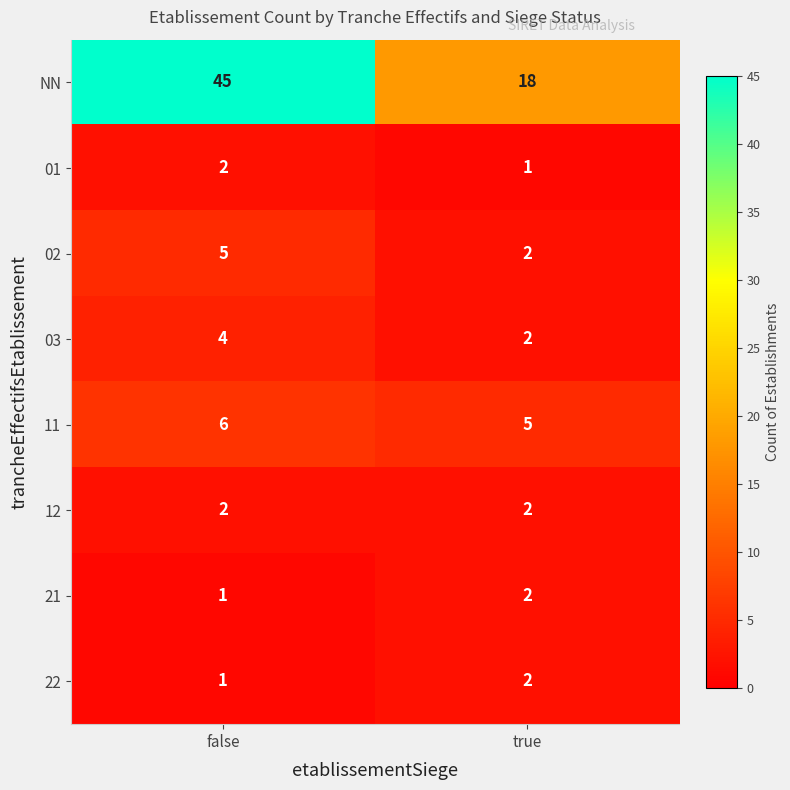

Reading right to left, list all the values displayed in this chart.

NN: true=18	false=45
01: true=1	false=2
02: true=2	false=5
03: true=2	false=4
11: true=5	false=6
12: true=2	false=2
21: true=2	false=1
22: true=2	false=1